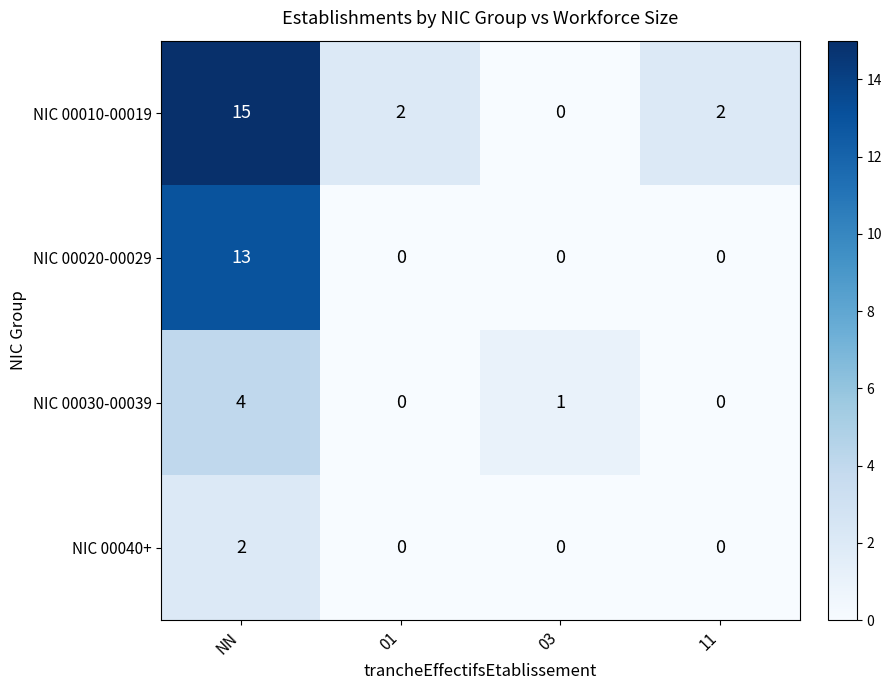

List the series in order of their peak value, highest first.

NIC 00010-00019, NIC 00020-00029, NIC 00030-00039, NIC 00040+